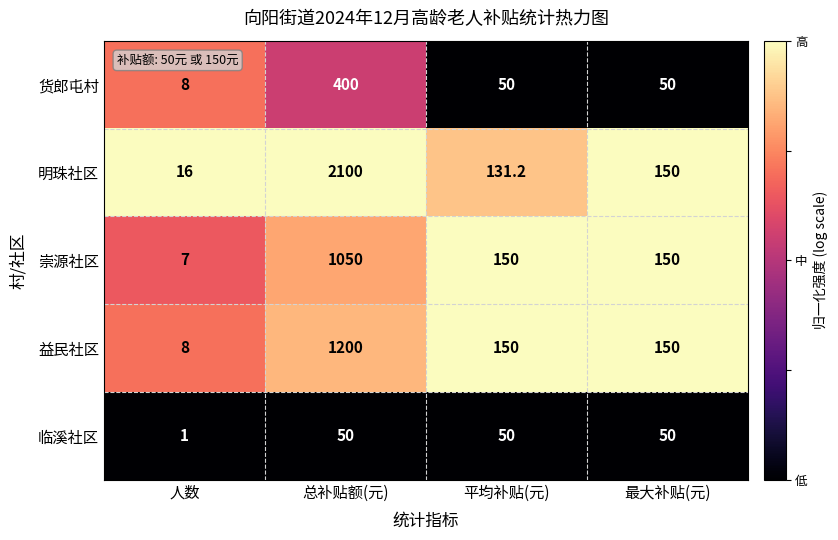

How many categories are shown in the chart?

4